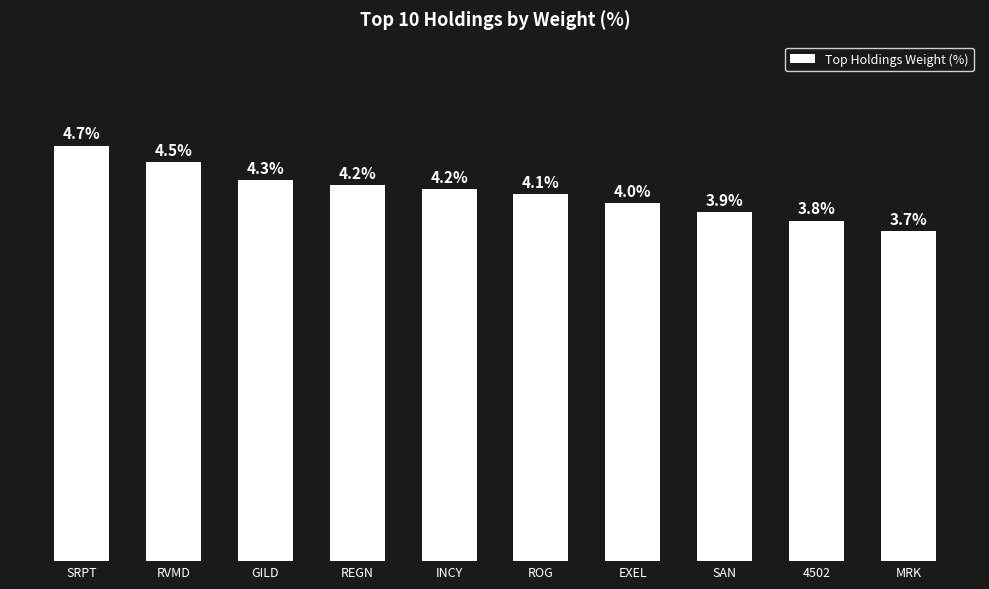

At which category does the chart reach its minimum across all series?

MRK